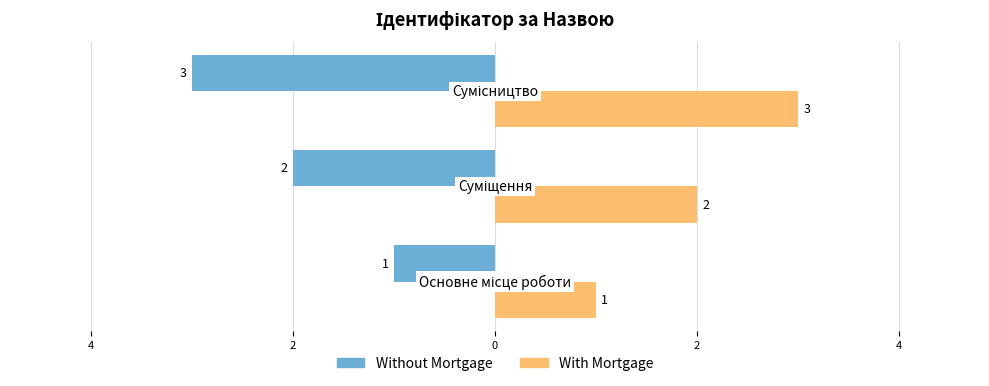

What is the value of the With Mortgage bar at the 3rd from the left?

3